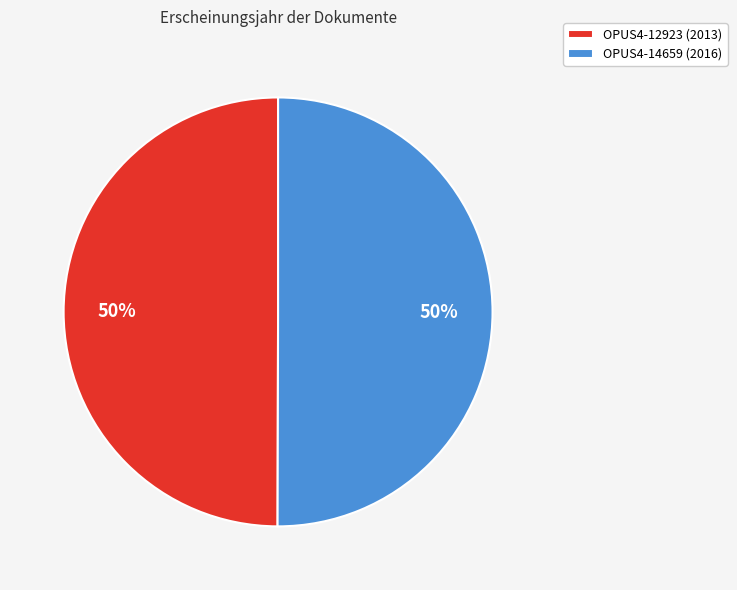

What is the ratio of the value at OPUS4-14659 (2016) to the value at OPUS4-12923 (2013)?

1.0